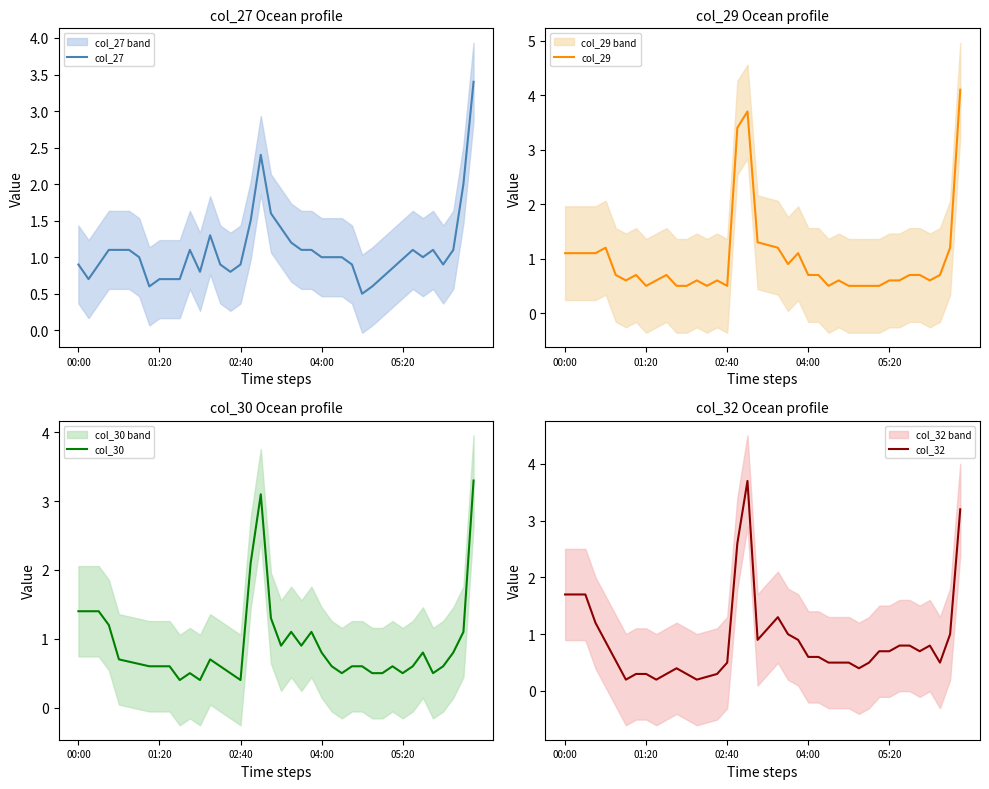

Reading left to right, list all the values displayed in this chart.

col_27: 0.9	0.7	0.9	1.1	1.1	1.1	1.0	0.6	0.7	0.7	0.7	1.1	0.8	1.3	0.9	0.8	0.9	1.5	2.4	1.6	1.4	1.2	1.1	1.1	1.0	1.0	1.0	0.9	0.5	0.6	0.7	0.9	1.0	1.1	1.0	1.1	0.9	1.1	2.0	3.4
col_29: 1.1	1.1	1.1	1.1	1.2	0.7	0.6	0.7	0.5	0.6	0.7	0.5	0.5	0.6	0.5	0.6	0.5	3.4	3.7	1.3	1.2	1.2	0.9	1.1	0.7	0.7	0.5	0.6	0.5	0.5	0.5	0.5	0.6	0.6	0.7	0.7	0.6	0.7	1.2	4.1
col_30: 1.4	1.4	1.4	1.2	0.7	0.7	0.6	0.6	0.6	0.6	0.4	0.5	0.4	0.7	0.6	0.5	0.4	2.1	3.1	1.3	0.9	1.1	0.9	1.1	0.8	0.6	0.5	0.6	0.6	0.5	0.5	0.6	0.5	0.6	0.8	0.5	0.6	0.8	1.1	3.3
col_32: 1.7	1.7	1.7	1.2	0.9	0.5	0.2	0.3	0.3	0.2	0.3	0.4	0.3	0.2	0.2	0.3	0.5	2.6	3.7	0.9	1.1	1.3	1.0	0.9	0.6	0.6	0.5	0.5	0.5	0.4	0.5	0.7	0.7	0.8	0.8	0.7	0.8	0.5	1.0	3.2